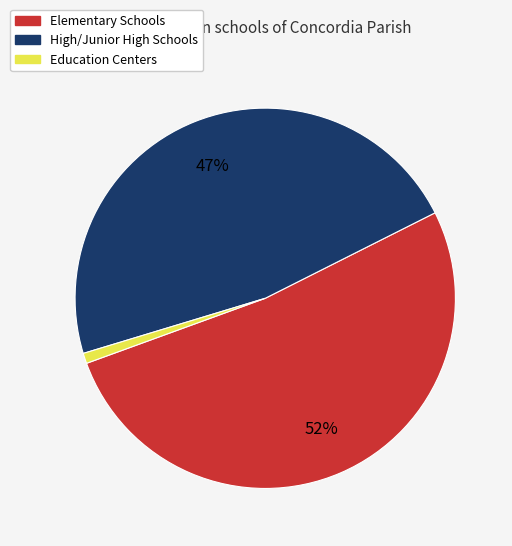

To the nearest percent, what is the average slice percentage?

33%